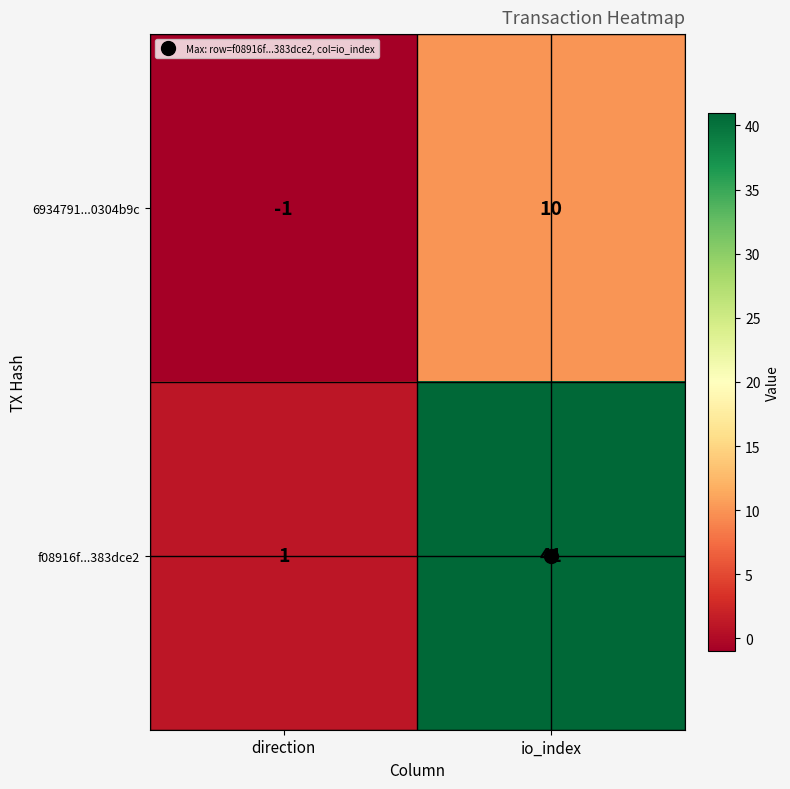

Rank the series by their maximum value, from lowest to highest.

6934791...0304b9c, f08916f...383dce2